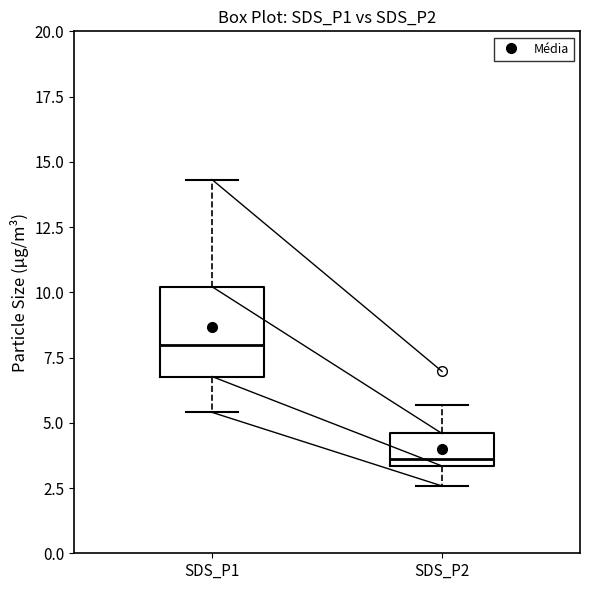

Which box has the lowest median line?

SDS_P2